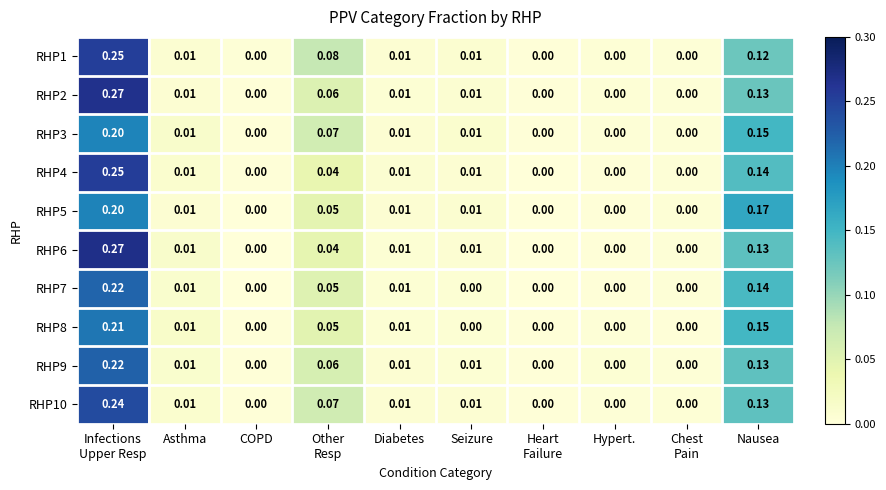

Is the value of RHP6 at Nausea greater than the value of RHP7 at COPD?

Yes